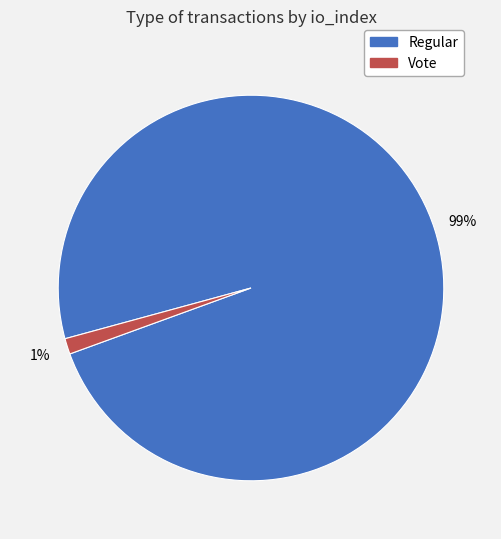

Is there a majority slice in this chart?

Yes